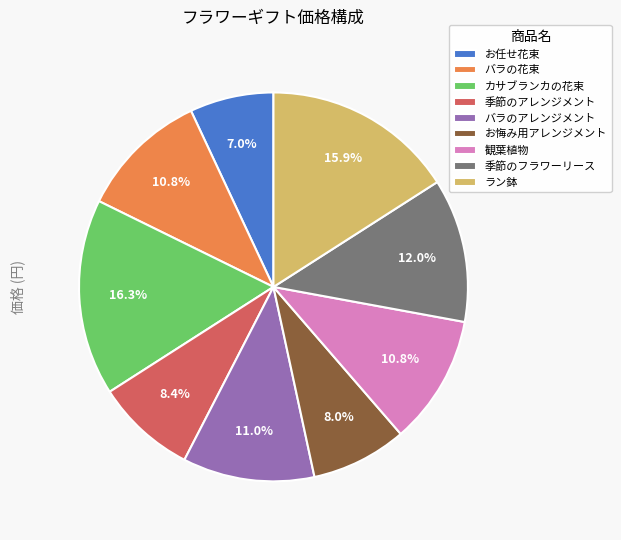

How many segments does this pie chart have?

9